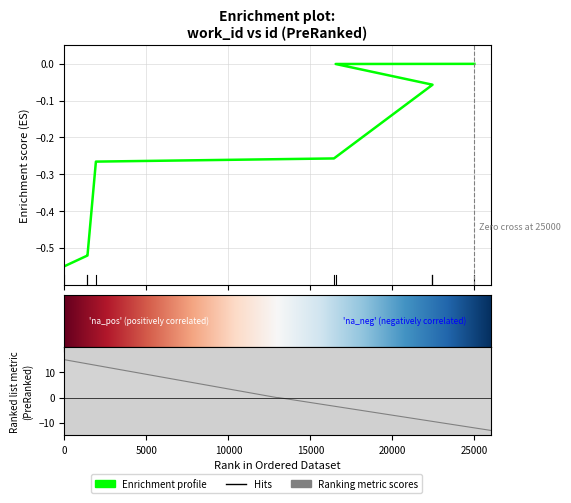

Between 6872 and 6889, which is larger?

6889